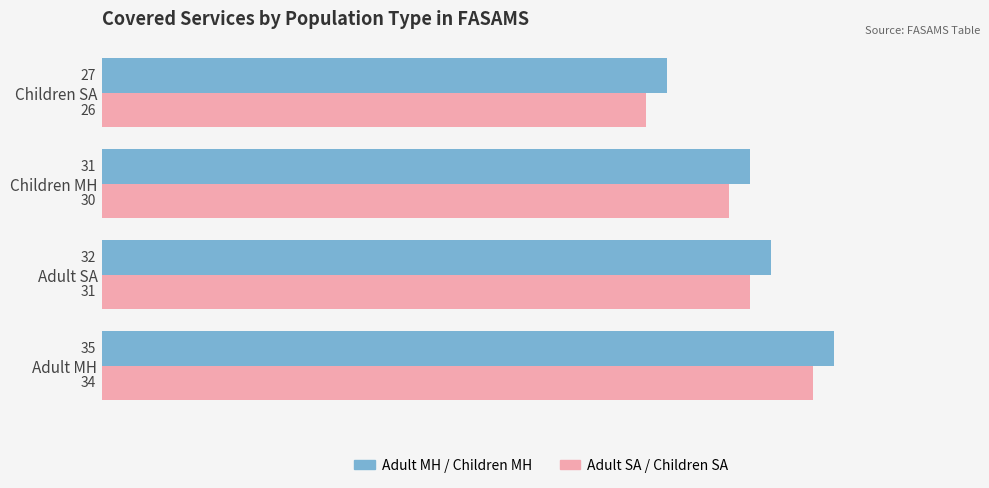

What is the greatest value displayed?

35